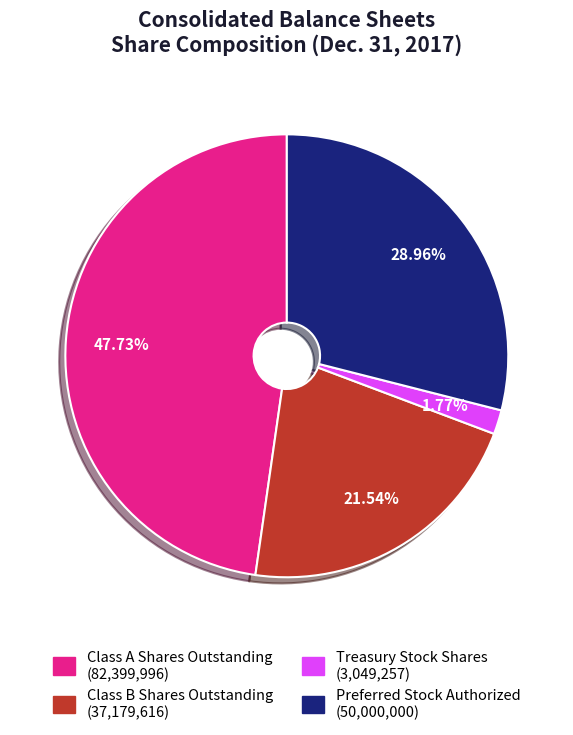

Count the number of slices in the pie.

4